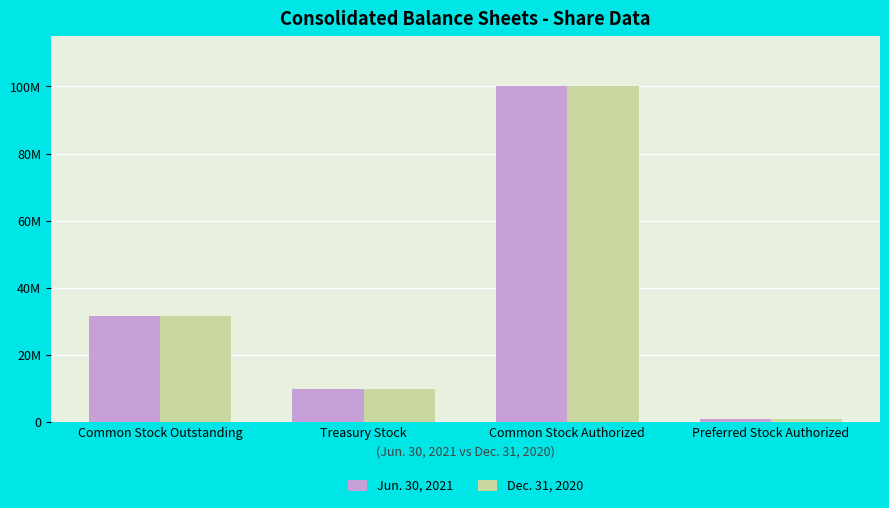

Read the Dec. 31, 2020 value at Treasury Stock, to the nearest 10.

9864800